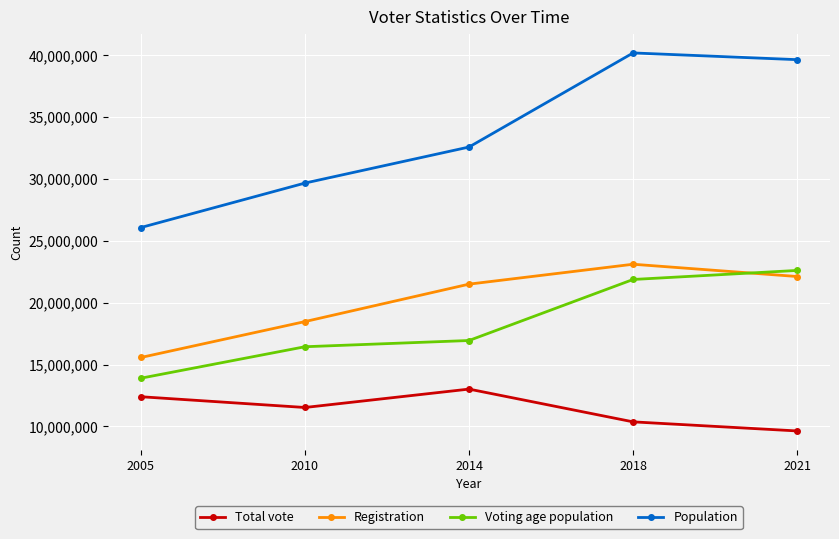

What is the difference between the maximum and minimum values in the Total vote series?

3384164